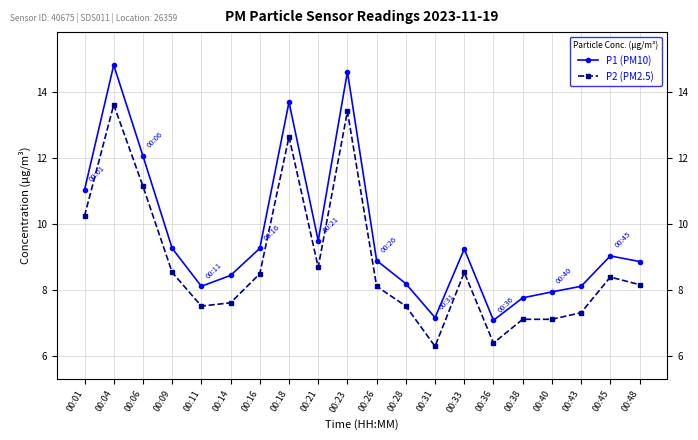

The value of P1 (PM10) at 00:16 is 9.2. True or false?

True